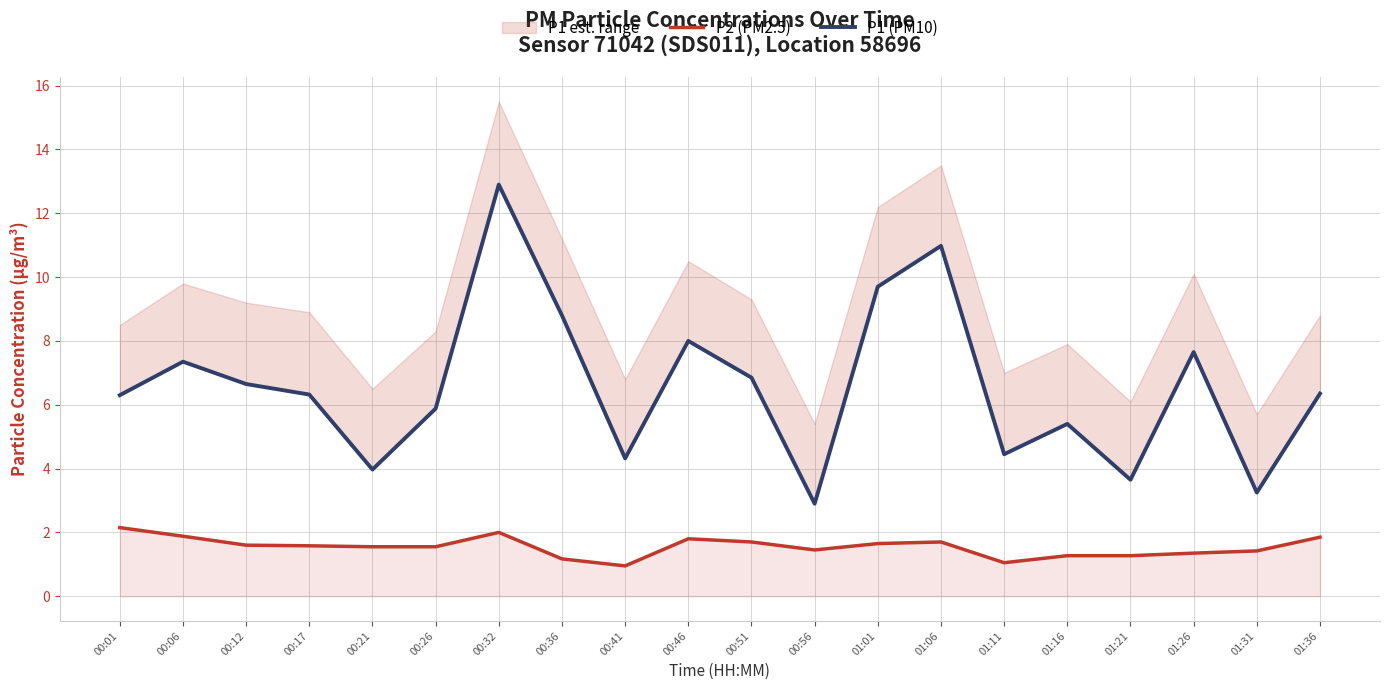

What is the average value of the P1 (PM10) series?

6.6